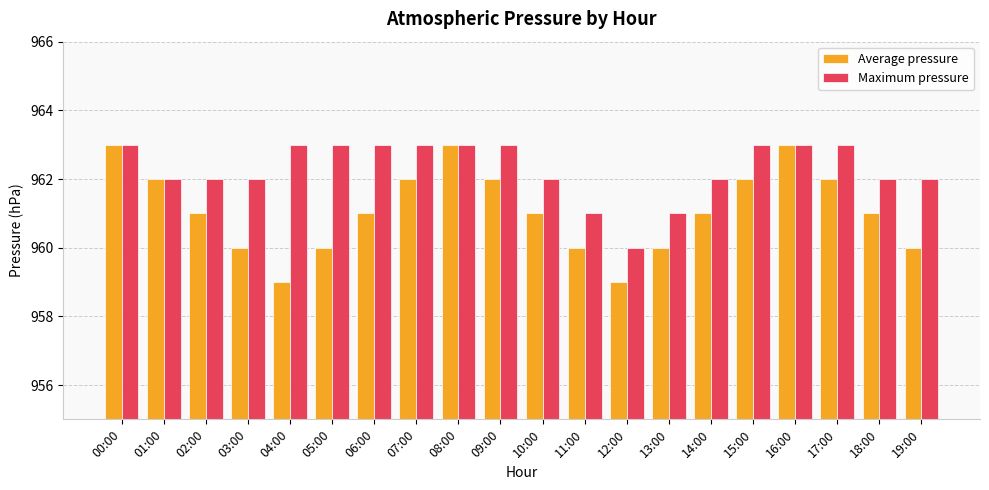

Reading left to right, what are all the values shown in this chart?

Average pressure: 963	962	961	960	959	960	961	962	963	962	961	960	959	960	961	962	963	962	961	960
Maximum pressure: 963	962	962	962	963	963	963	963	963	963	962	961	960	961	962	963	963	963	962	962